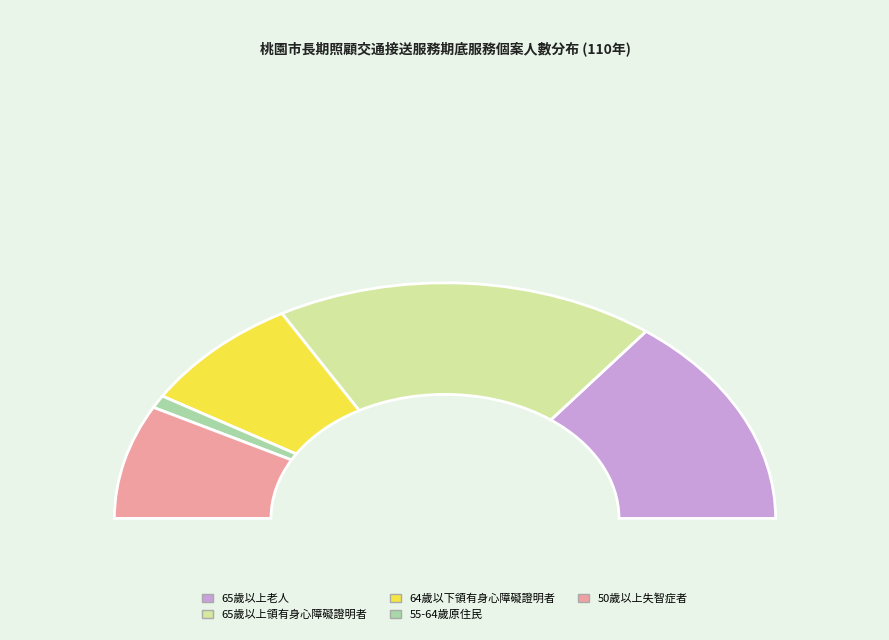

Is the sum of 50歲以上失智症者 and 64歲以下領有身心障礙證明者 greater than half?

No